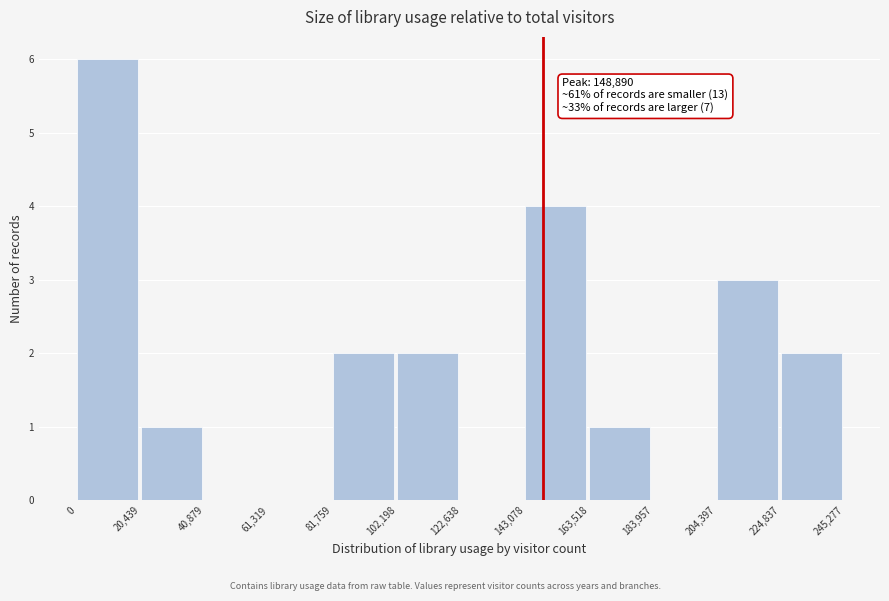

Over which range of the x-axis is the bar tallest?

0 to 20,439